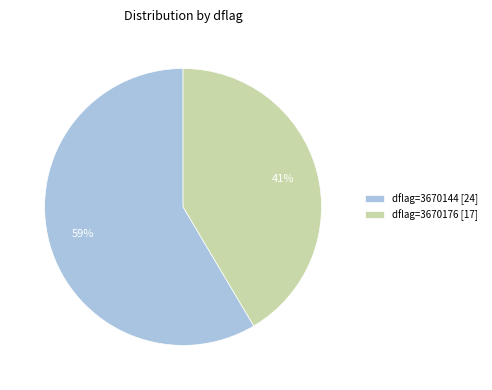

To the nearest percent, what portion does dflag=3670144 [24] represent?

59%